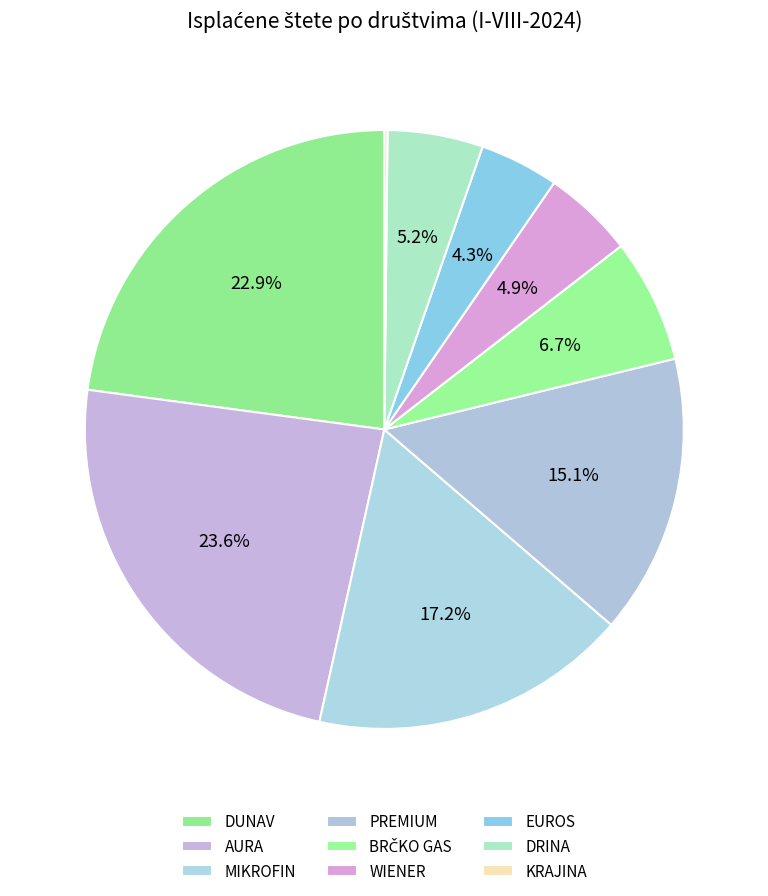

True or false: MIKROFIN accounts for 27% of the total.

False